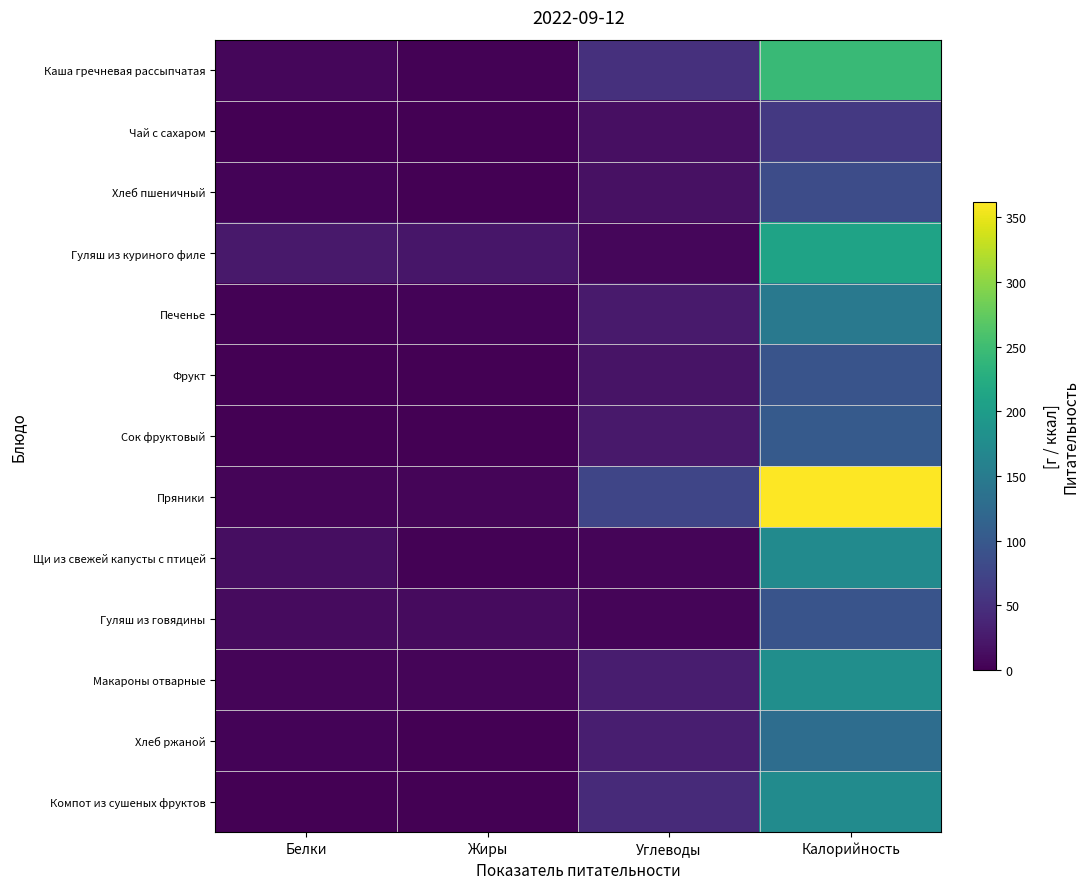

Reading left to right, transcribe all the data shown in this chart.

Каша гречневая рассыпчатая: Белки=6.6	Жиры=2.4	Углеводы=49.7	Калорийность=246.0
Чай с сахаром: Белки=0.0	Жиры=0.0	Углеводы=15.0	Калорийность=60.0
Хлеб пшеничный: Белки=3.2	Жиры=0.5	Углеводы=16.8	Калорийность=84.8
Гуляш из куриного филе: Белки=24.5	Жиры=22.4	Углеводы=6.0	Калорийность=210.0
Печенье: Белки=2.8	Жиры=3.4	Углеводы=26.0	Калорийность=145.8
Фрукт: Белки=0.8	Жиры=0.8	Углеводы=19.6	Калорийность=94.0
Сок фруктовый: Белки=1.0	Жиры=0.0	Углеводы=24.4	Калорийность=102.0
Пряники: Белки=5.6	Жиры=5.0	Углеводы=76.3	Калорийность=362.0
Щи из свежей капусты с птицей: Белки=13.9	Жиры=2.5	Углеводы=4.9	Калорийность=173.0
Гуляш из говядины: Белки=10.8	Жиры=10.5	Углеводы=4.5	Калорийность=94.0
Макароны отварные: Белки=5.4	Жиры=4.8	Углеводы=28.6	Калорийность=179.0
Хлеб ржаной: Белки=2.9	Жиры=0.5	Углеводы=30.0	Калорийность=129.0
Компот из сушеных фруктов: Белки=1.3	Жиры=0.0	Углеводы=42.5	Калорийность=175.0